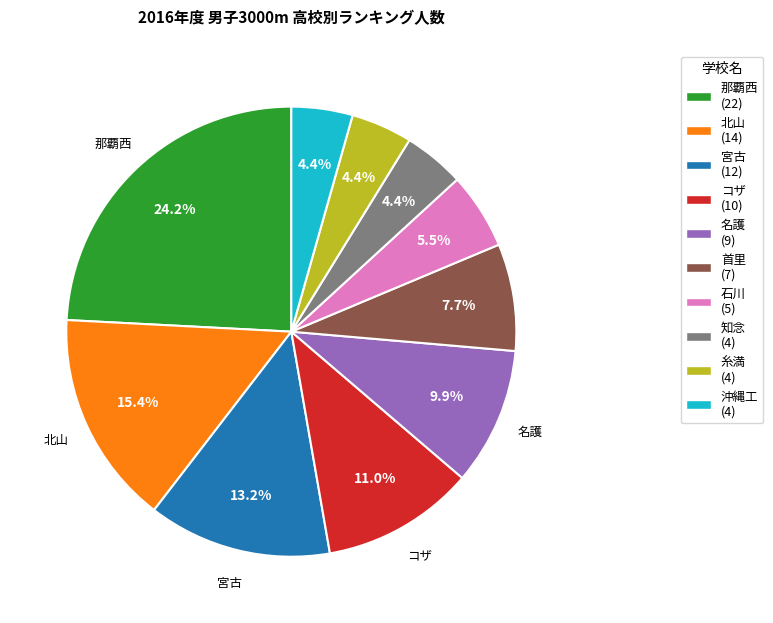

Is there any slice that represents more than half of the pie?

No